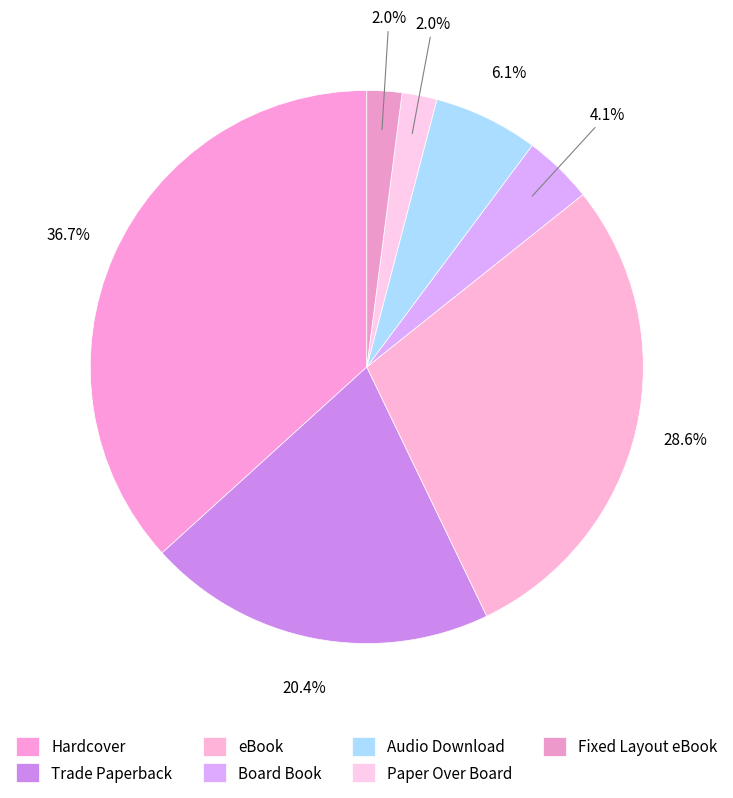

How many segments does this pie chart have?

7